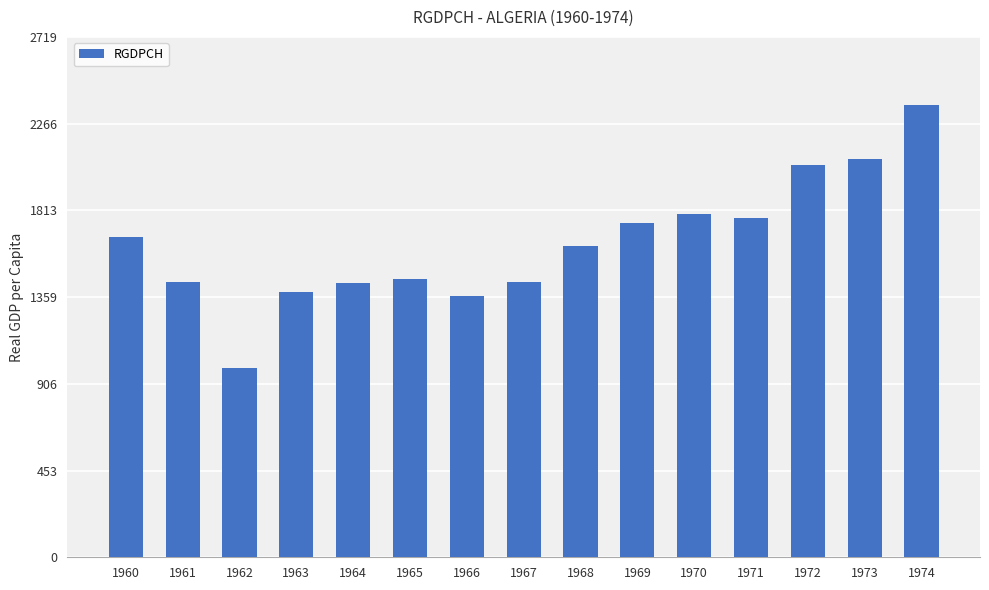

What is the approximate value at 1968?

1629